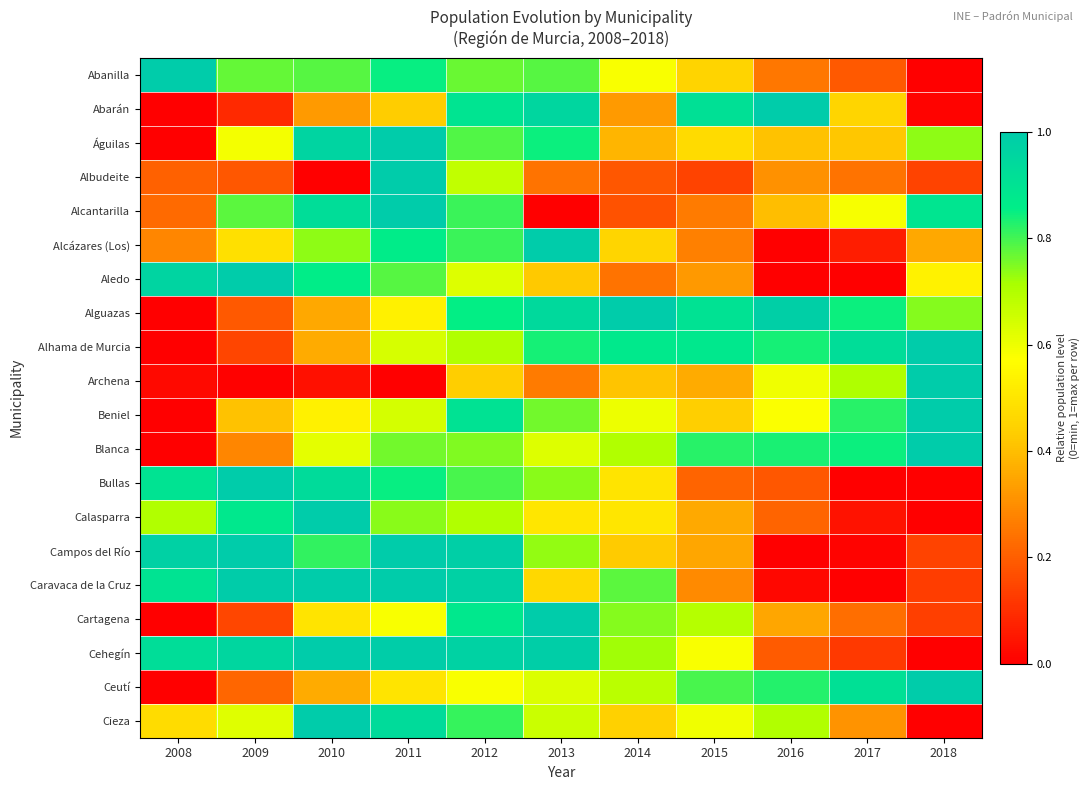

Which series has the widest spread of values?

Abanilla